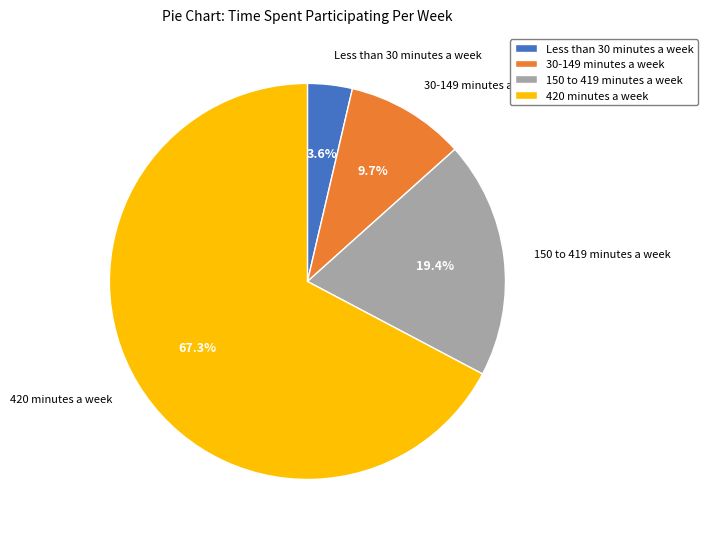

What percentage is NOT represented by Less than 30 minutes a week?

96.4%